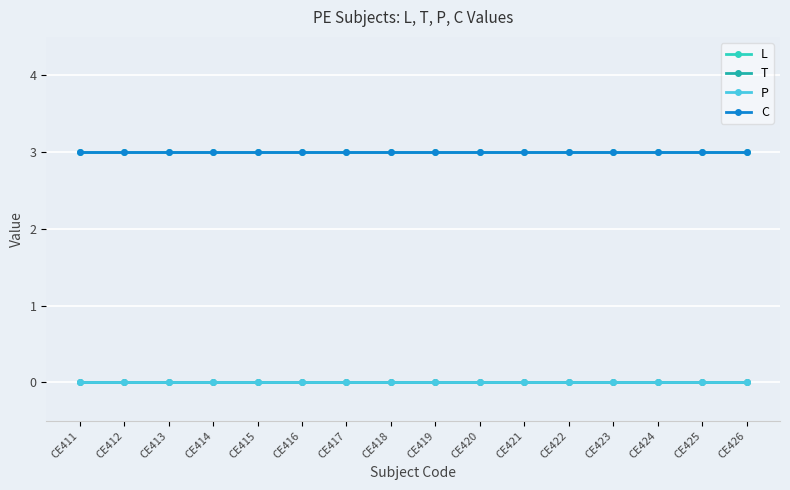

True or false: C and L cross at least once.

False